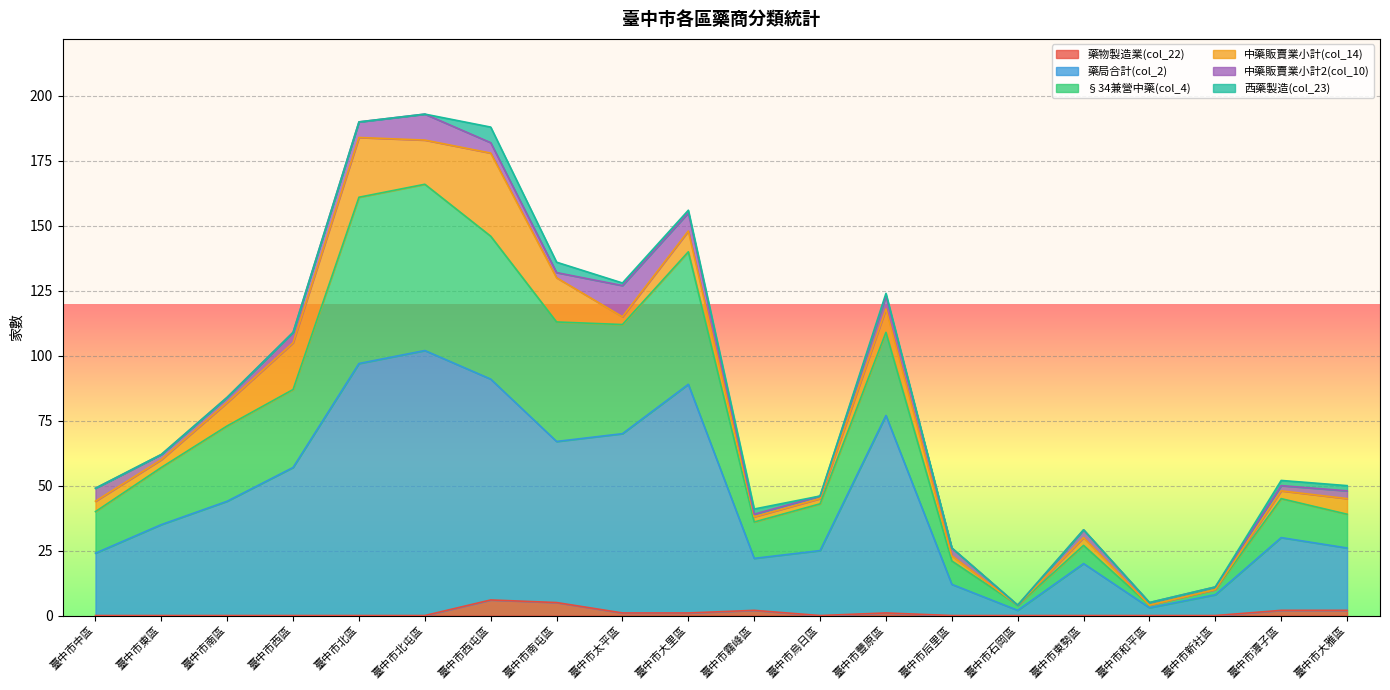

Between 臺中市豐原區 and 臺中市中區, which is larger?

臺中市豐原區